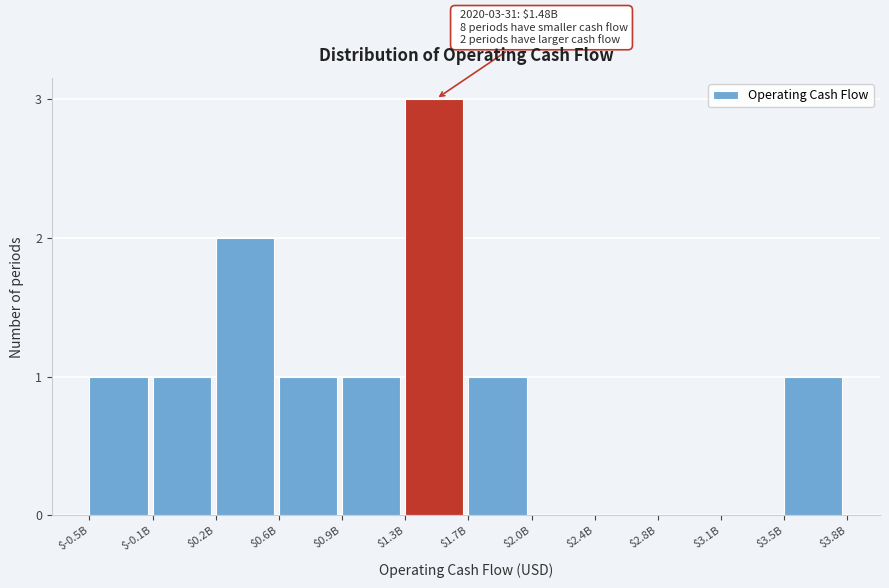

The value at $1.3B is 4. True or false?

False